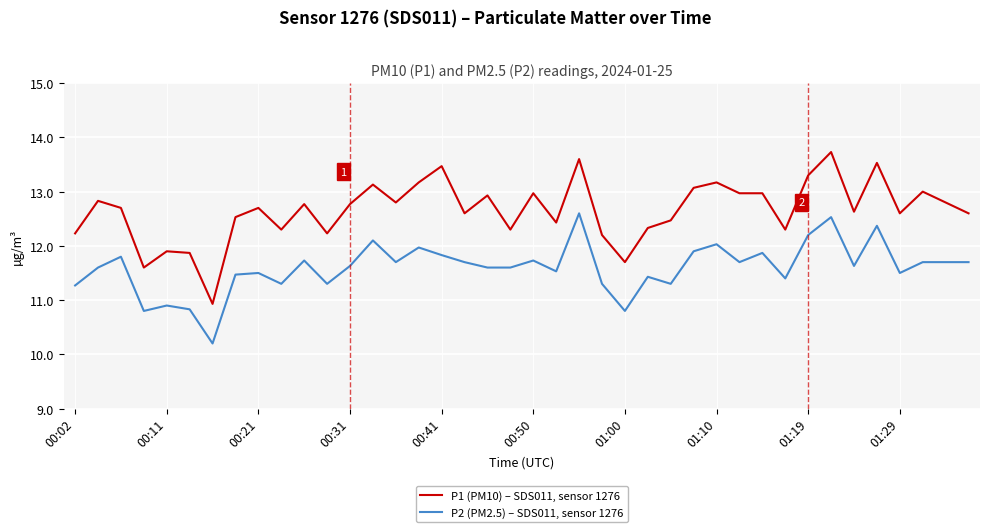

List the series in order of their peak value, highest first.

P1 (PM10) – SDS011, sensor 1276, P2 (PM2.5) – SDS011, sensor 1276